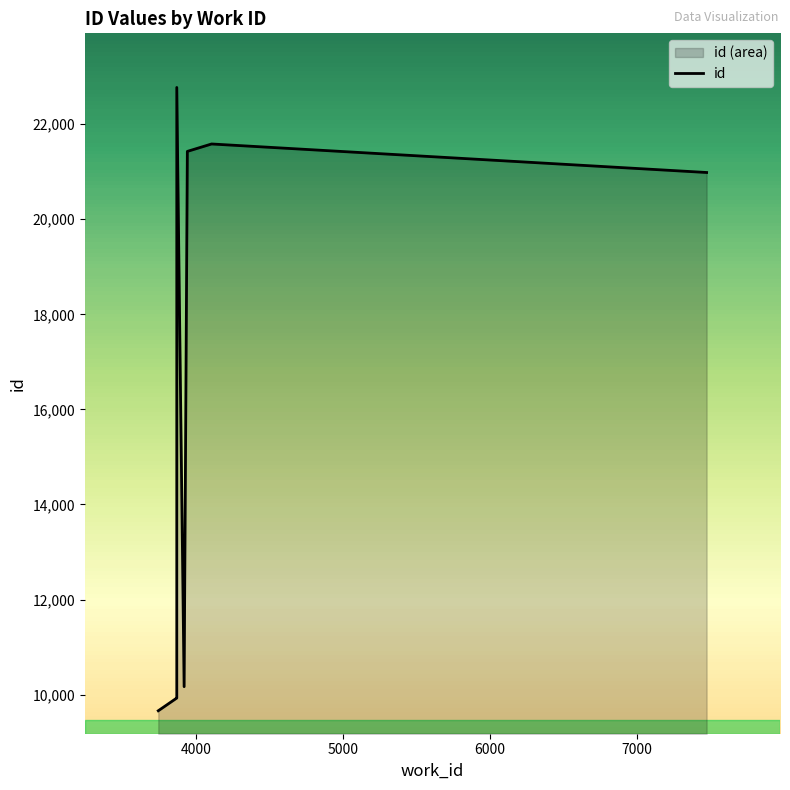

How many lines are shown in the chart?

1